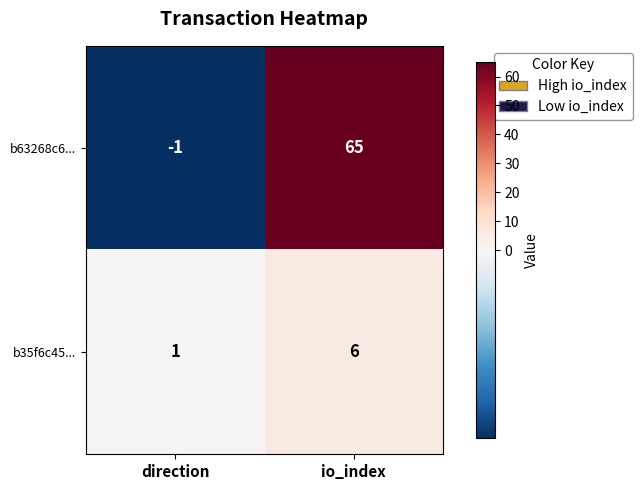

List the series in order of their peak value, highest first.

b63268c6..., b35f6c45...